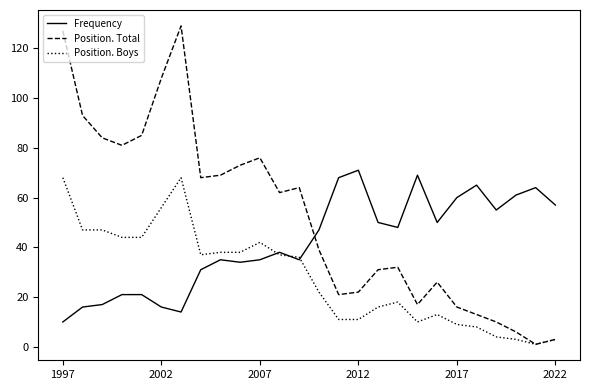

True or false: Frequency and Position. Boys cross at least once.

True